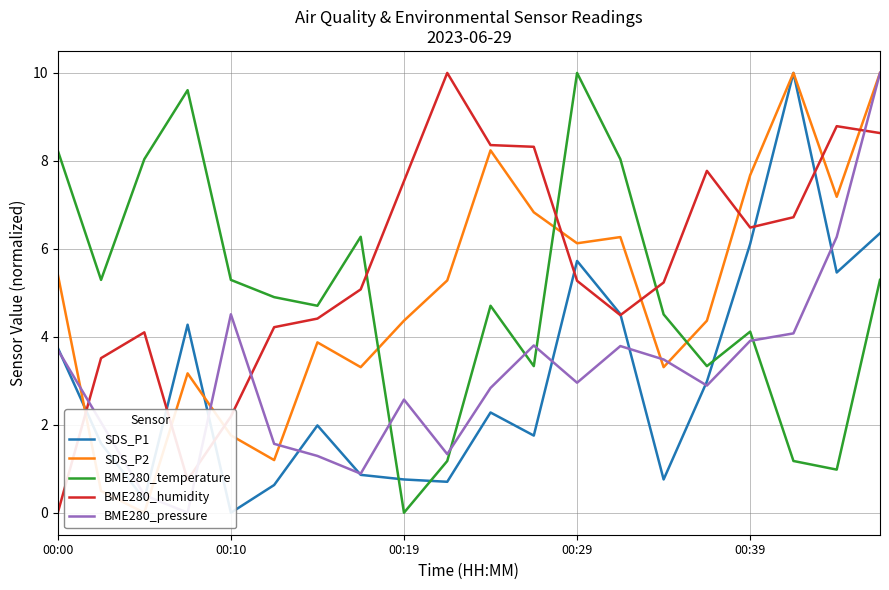

What is the maximum value for BME280_temperature?

10.0